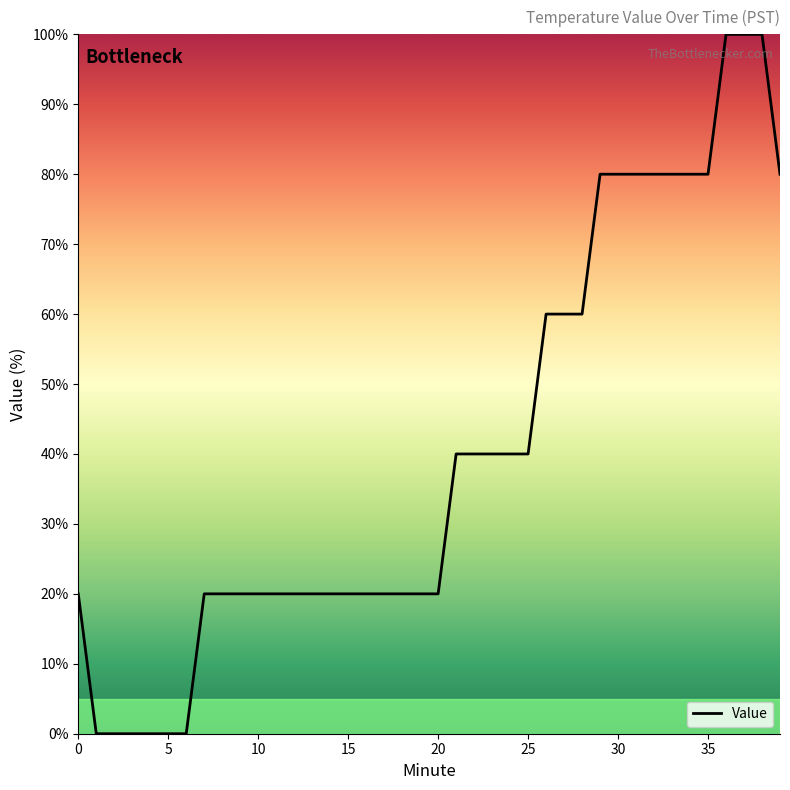

What is the greatest value displayed?

100.0